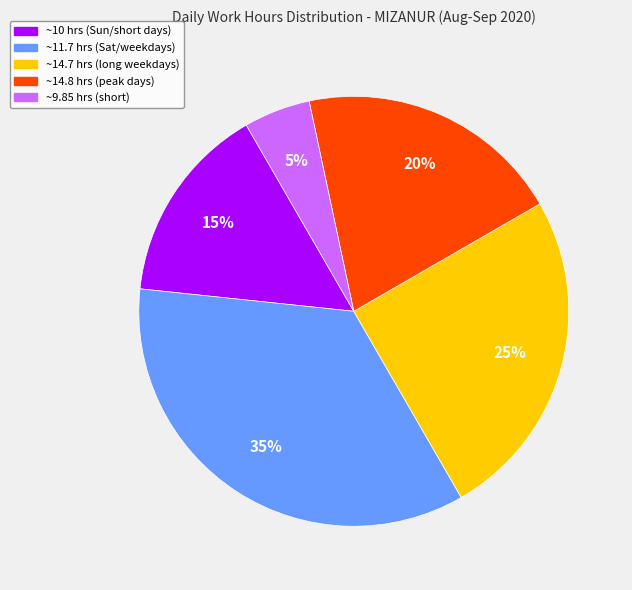

Is there any slice that represents more than half of the pie?

No